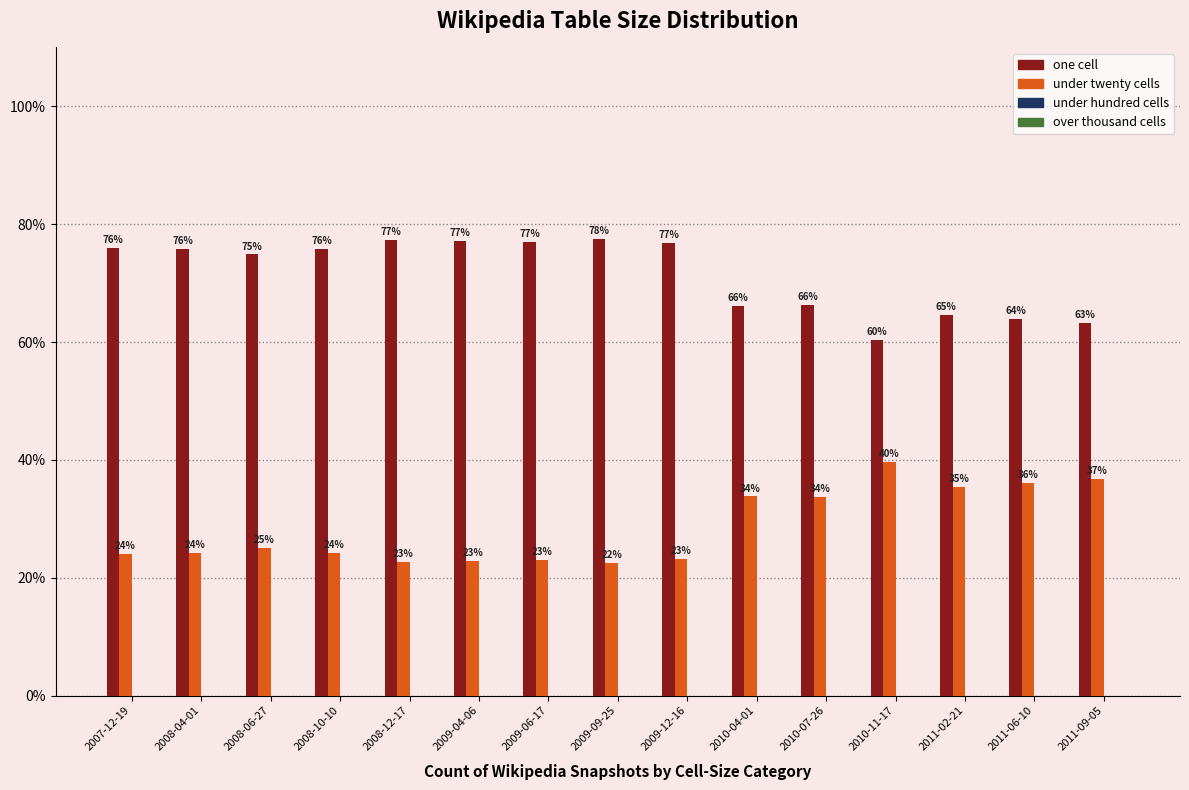

Where does the one cell series first go above 75?

2007-12-19